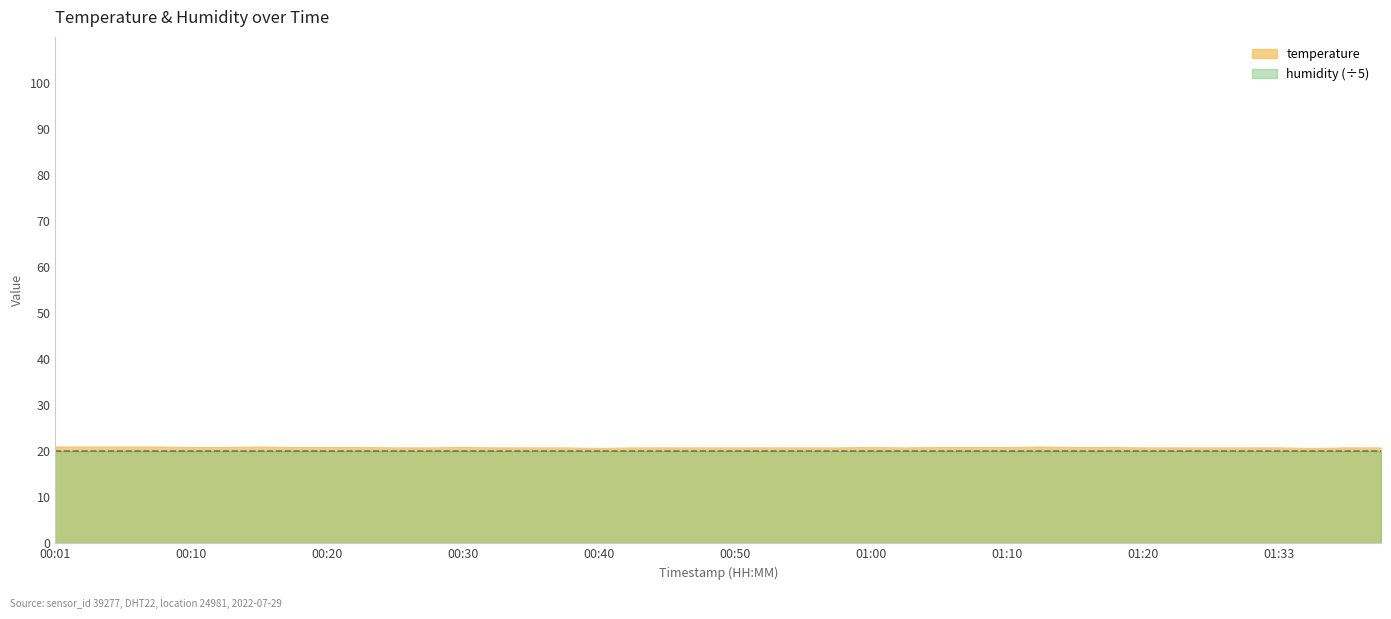

What is the approximate value at 00:01?

20.9